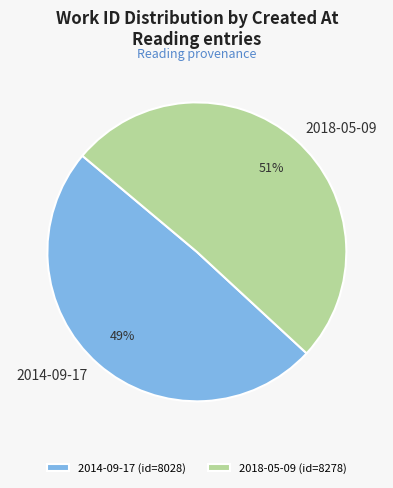

Does 2014-09-17 account for over 50% of the chart?

No